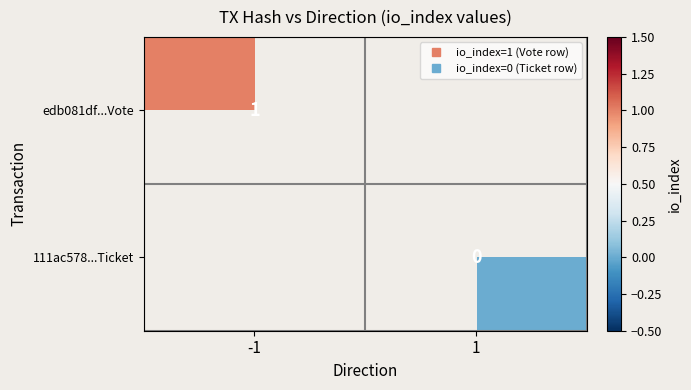

Count the number of data series in this chart.

2